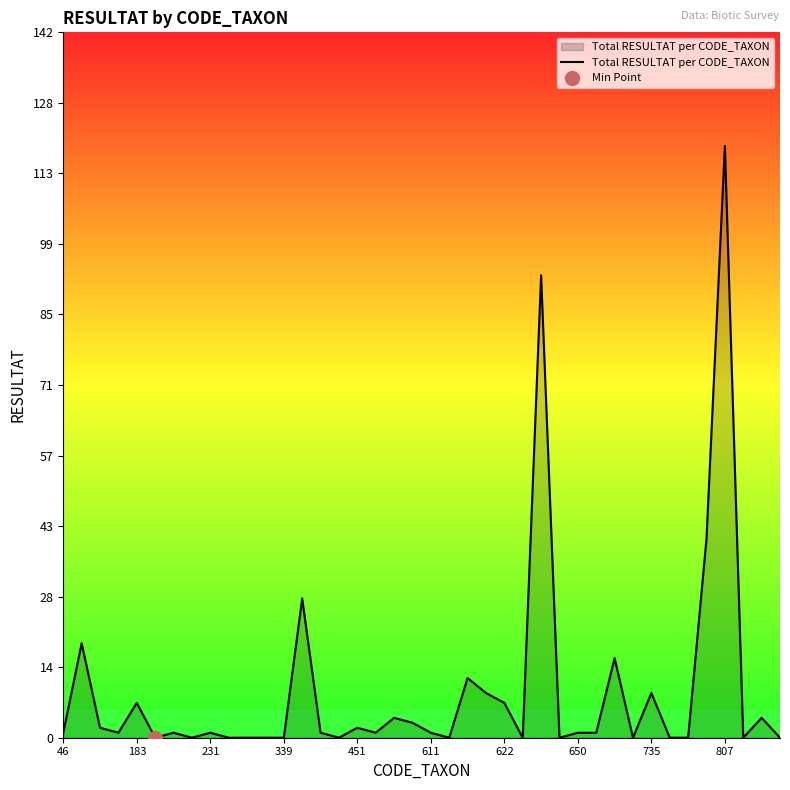

True or false: there are more than 0 points higher than both neighbors.

True